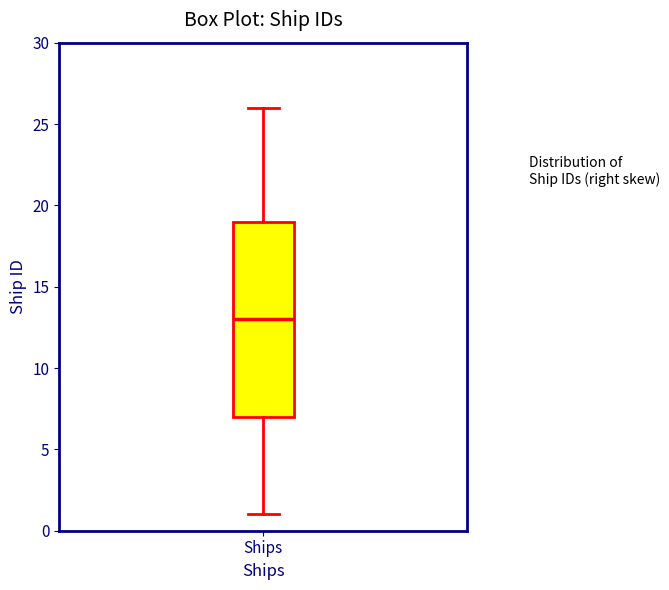

Where is the lower edge of the box for Ships on the y-axis? The values are not printed on the chart, so give them approximately, as read against the axis.

7